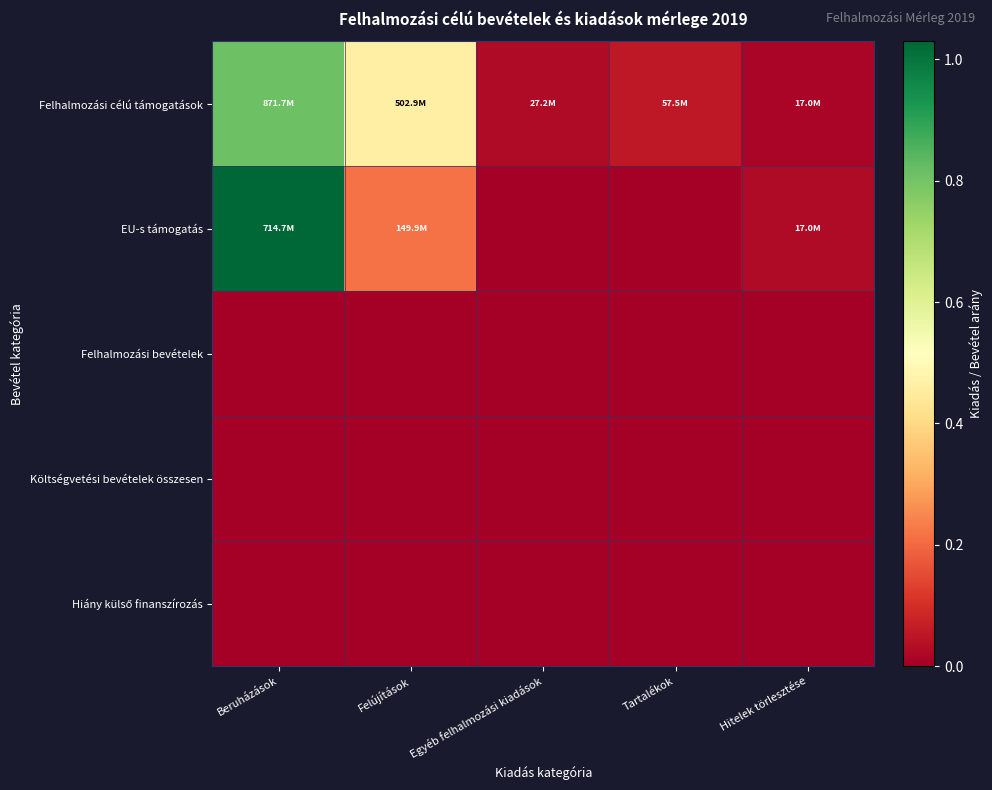

List the series in order of their peak value, highest first.

EU-s támogatás, Felhalmozási célú támogatások, Felhalmozási bevételek, Költségvetési bevételek összesen, Hiány külső finanszírozás